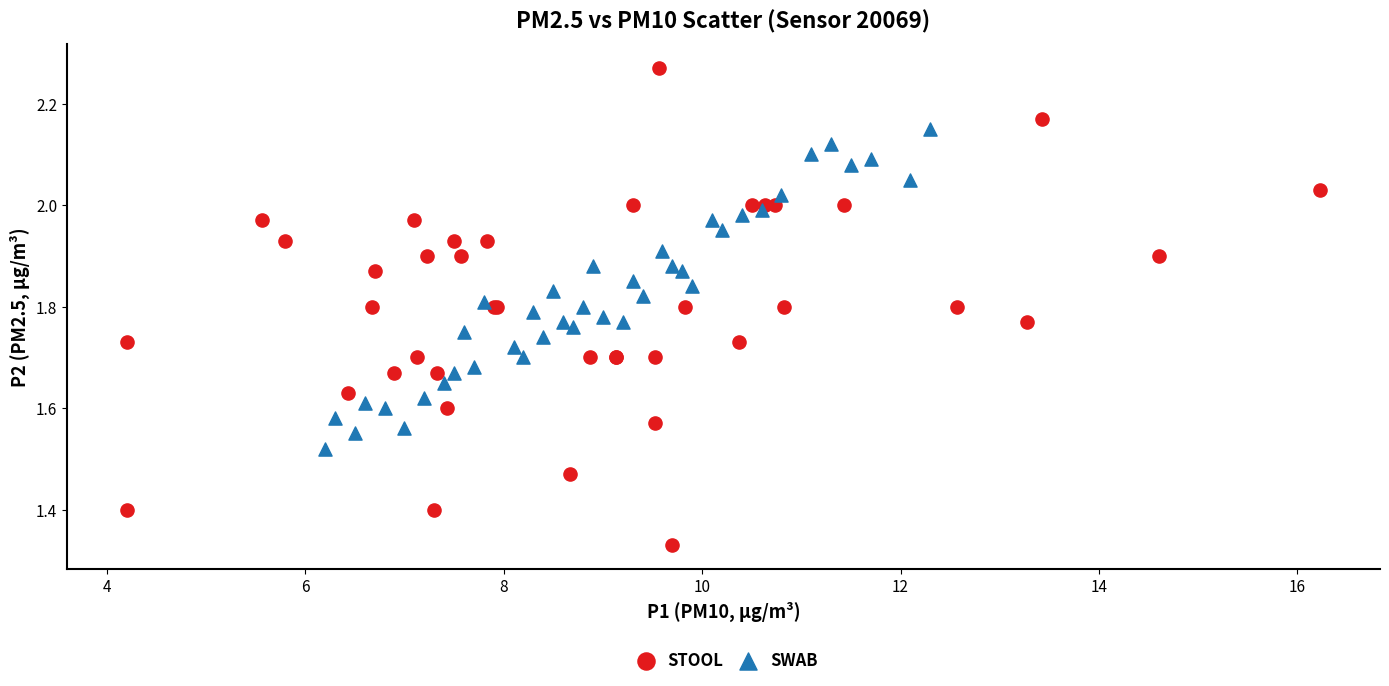

Which series contains the lowest Y value?

STOOL